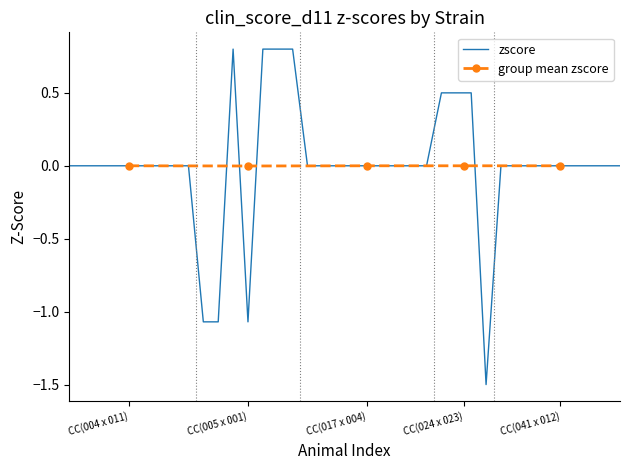

Is it true that the value at 35 is 0.0?

True